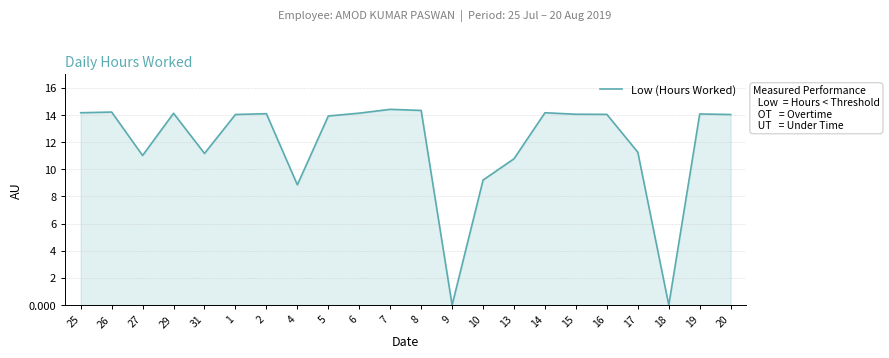

What is the change in value from 25 to 13?

-3.4